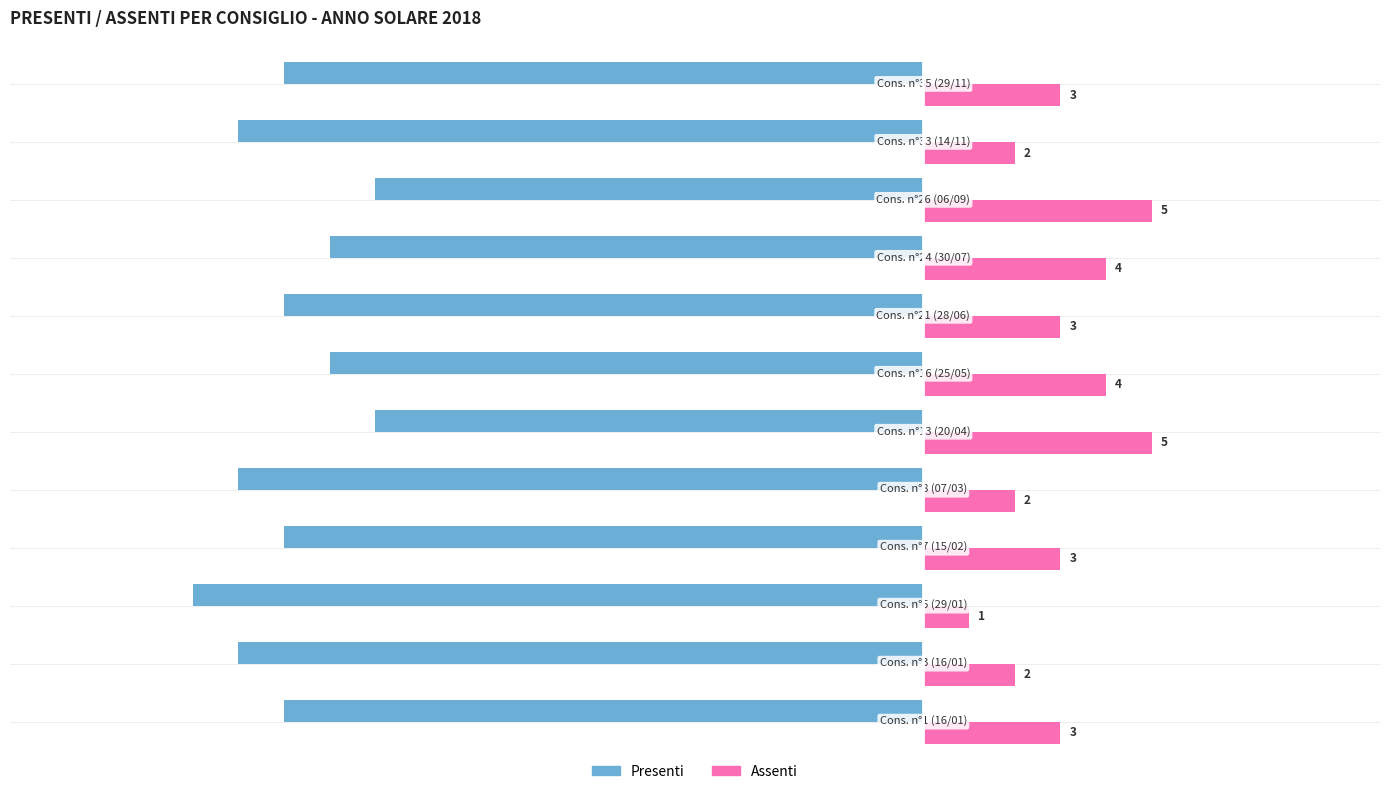

What is the average value of the Presenti series?

-14